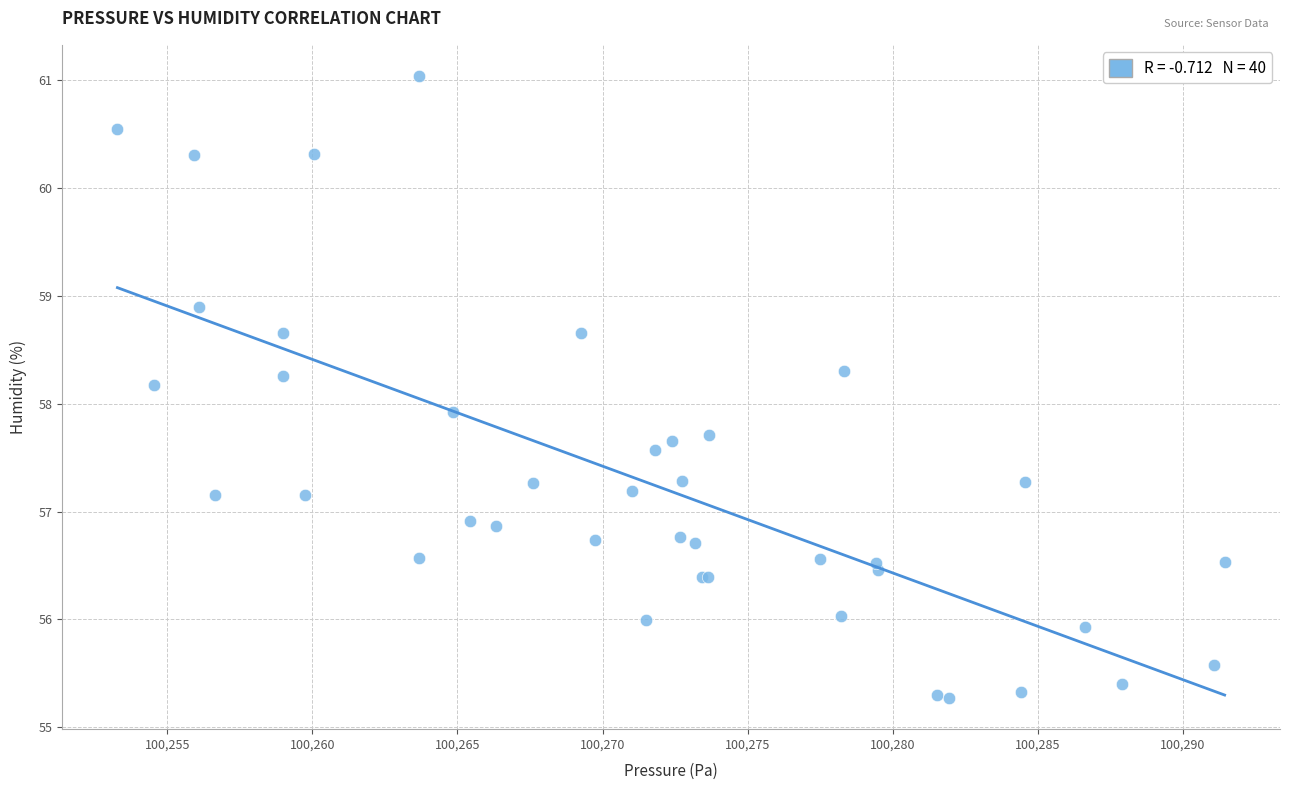

What Y value in the scatter plot is closest to 58?

57.9